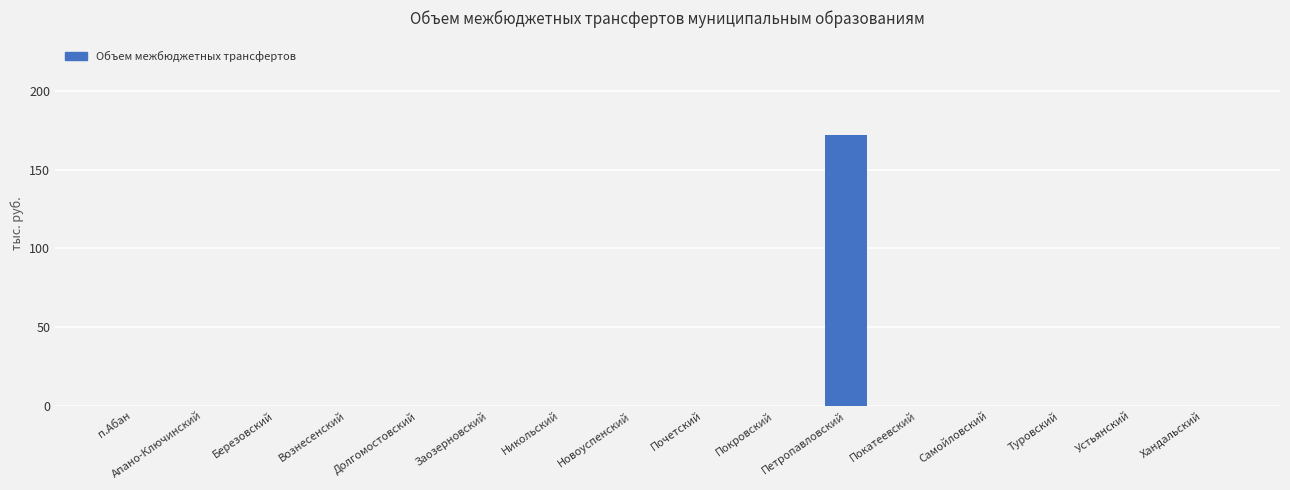

What is the change in value from Петропавловский to Хандальский?

-172